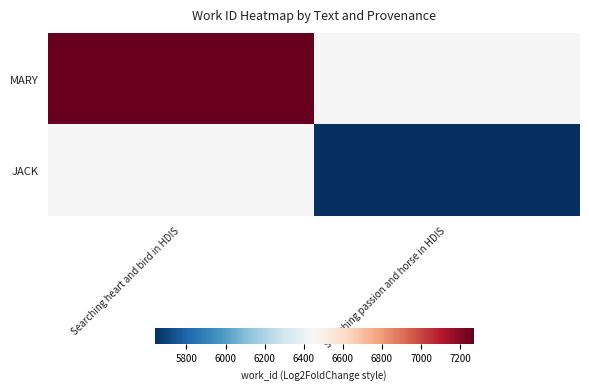

List the series in order of their peak value, highest first.

MARY, JACK